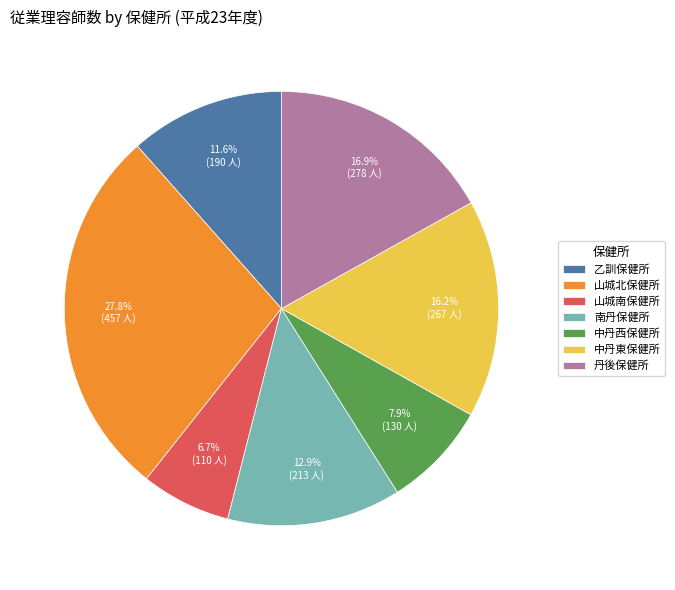

Which slice is the smallest?

山城南保健所